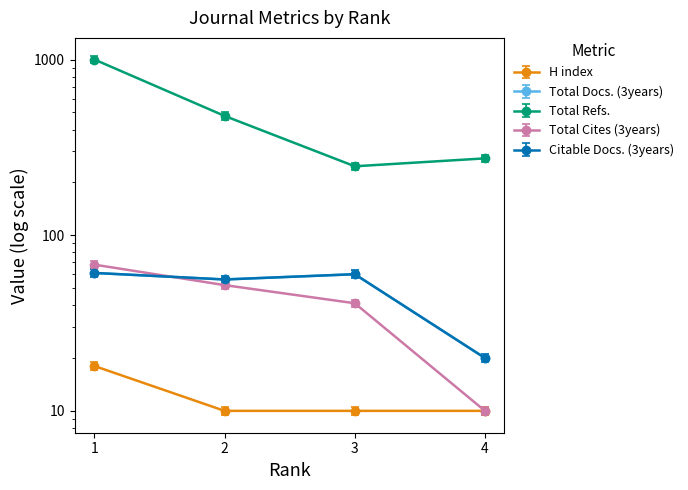

What are all the series names shown in the legend?

H index, Total Docs. (3years), Total Refs., Total Cites (3years), Citable Docs. (3years)